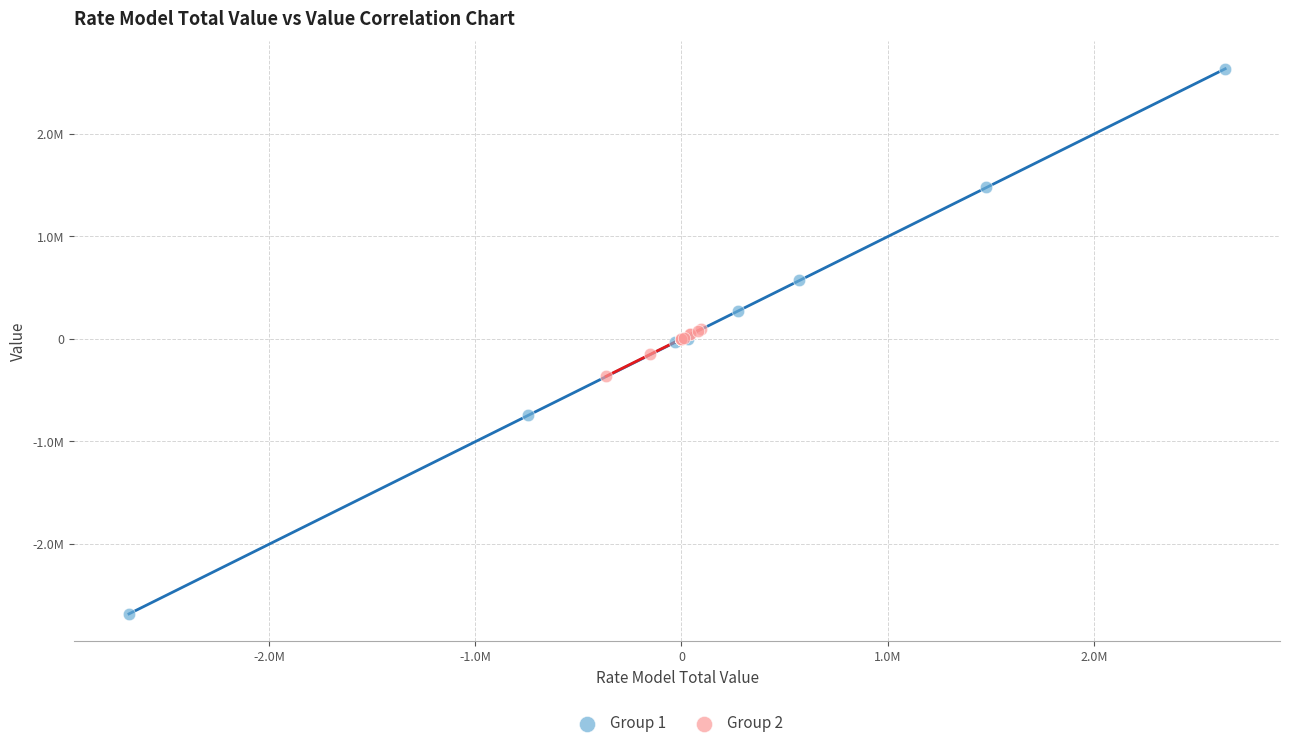

Which series contains the lowest Y value?

Group 1